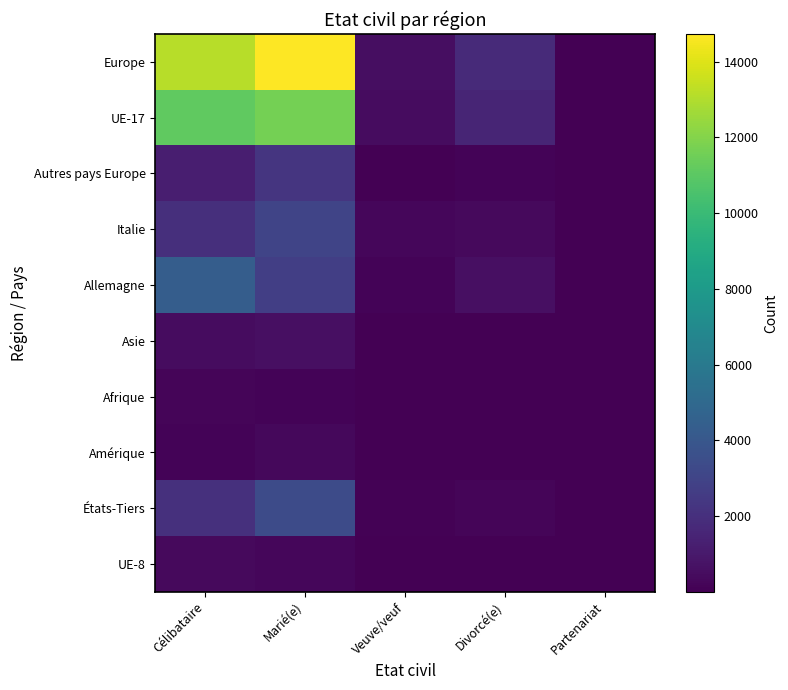

Rank the series by their maximum value, from lowest to highest.

Afrique, Amérique, UE-8, Asie, Autres pays Europe, Italie, États-Tiers, Allemagne, UE-17, Europe